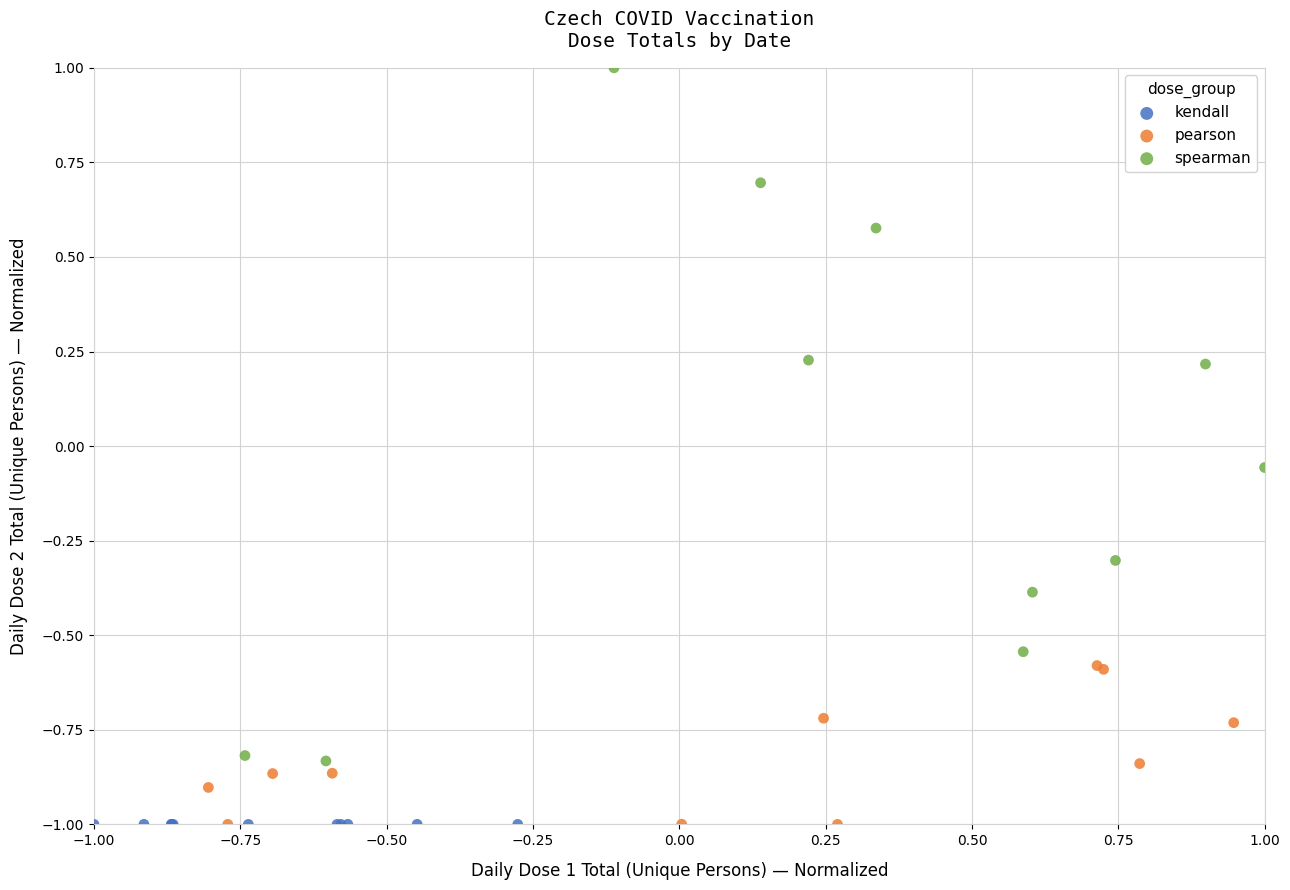

What are all the series names shown in the legend?

kendall, pearson, spearman